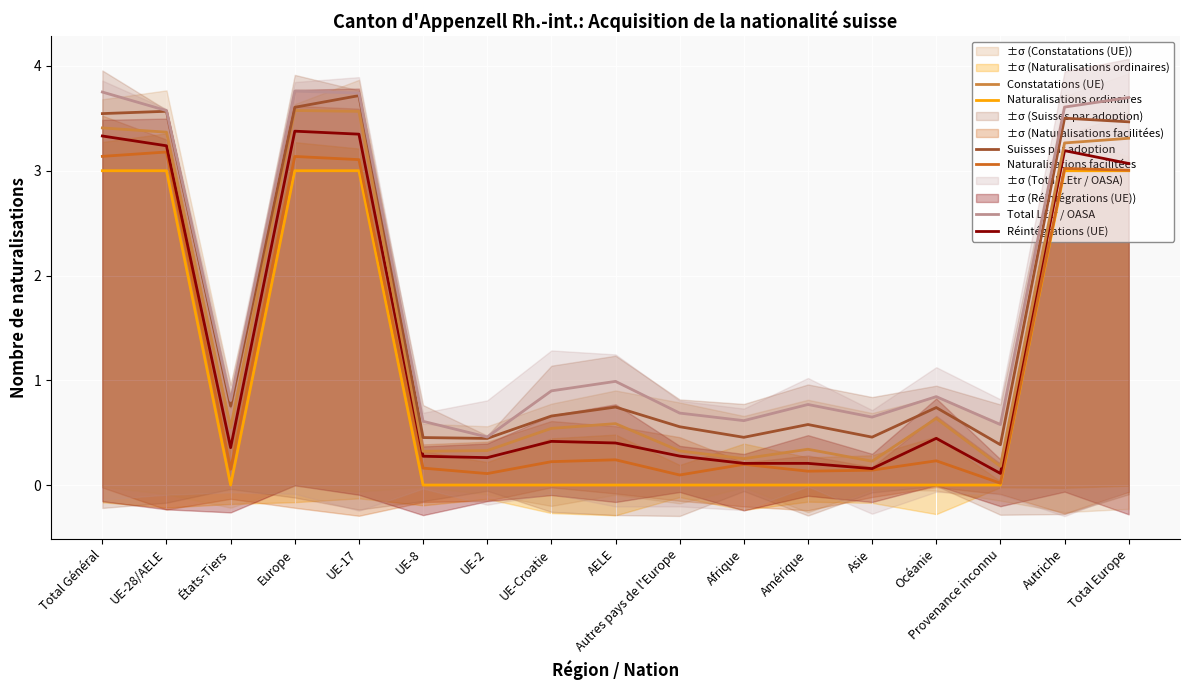

List the series in order of their overall mean, lowest first.

Naturalisations ordinaires, Naturalisations facilitées, Réintégrations (UE), Constatations (UE), Suisses par adoption, Total LEtr / OASA